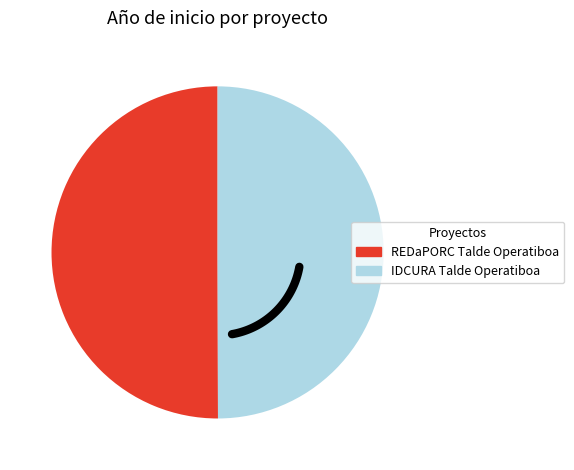

What is the ratio of the value at REDaPORC Talde Operatiboa to the value at IDCURA Talde Operatiboa?

1.0